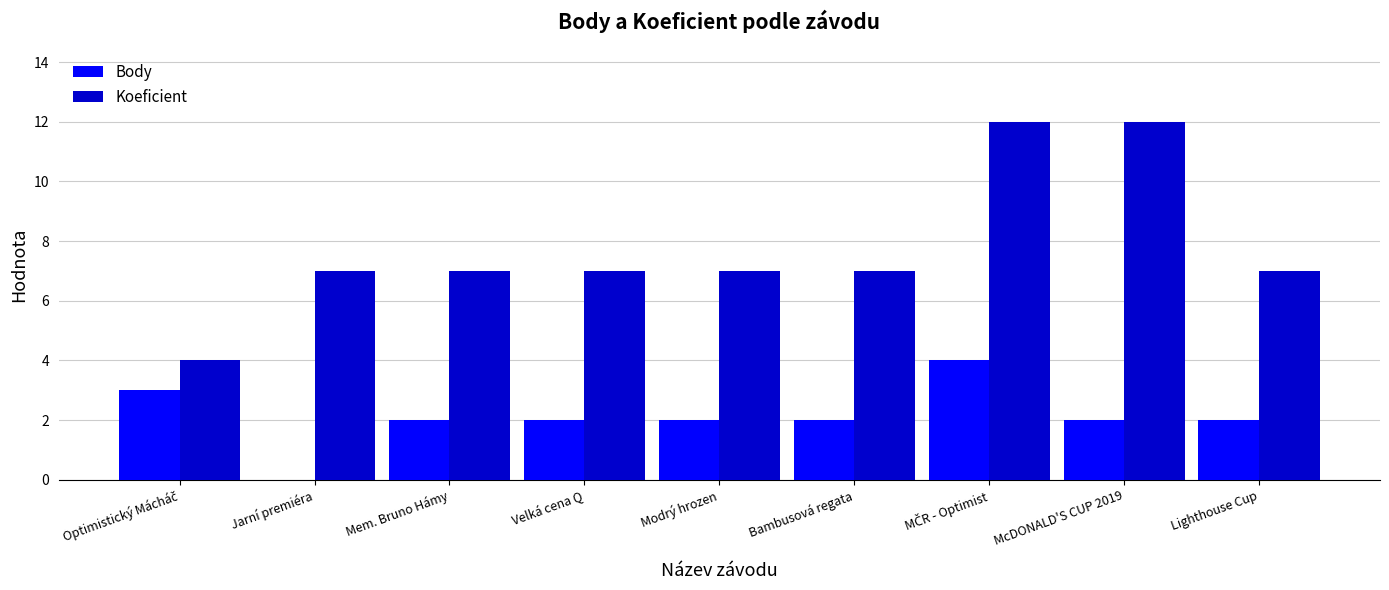

What is the highest value of the Koeficient series?

12